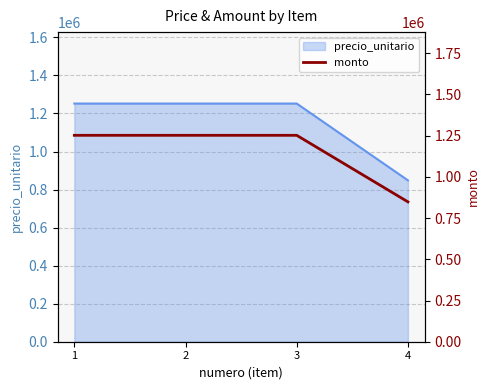

Rank the categories by value from lowest to highest.

4, 1, 2, 3